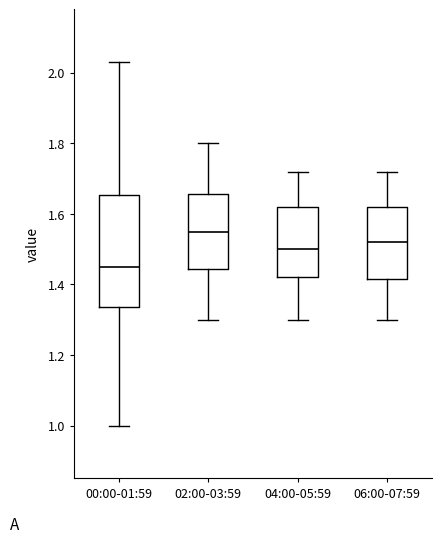

Reading left to right, read every box against the y-axis: the position of its median line, the range the box covers, and the ends of its whiskers. The values are not printed on the chart, so give them approximately, as read against the axis.

00:00-01:59: median 1.46, box 1.34 to 1.66, whiskers 1.00 to 2.04
02:00-03:59: median 1.56, box 1.44 to 1.66, whiskers 1.30 to 1.80
04:00-05:59: median 1.50, box 1.42 to 1.62, whiskers 1.30 to 1.72
06:00-07:59: median 1.52, box 1.42 to 1.62, whiskers 1.30 to 1.72